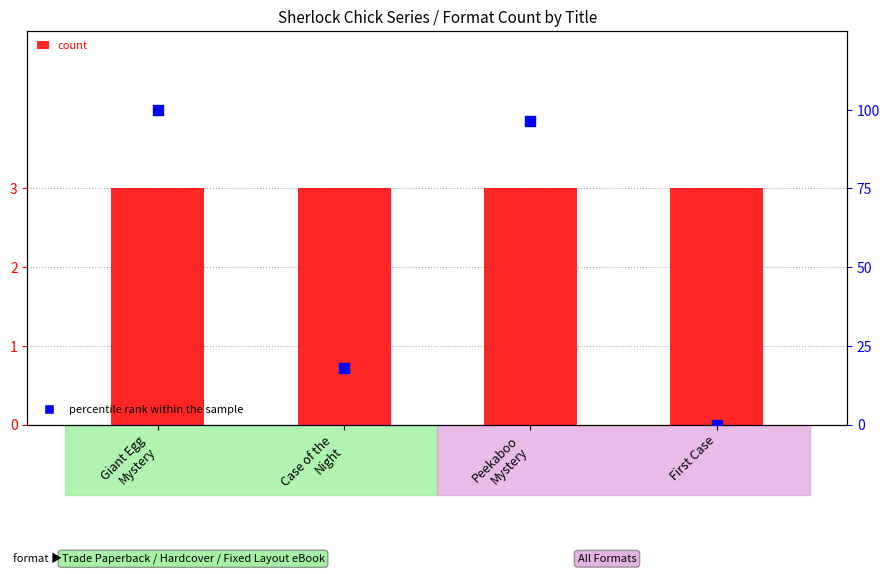

Is the value of count at Giant Egg
Mystery greater than the value of percentile rank within the sample at Peekaboo
Mystery?

No